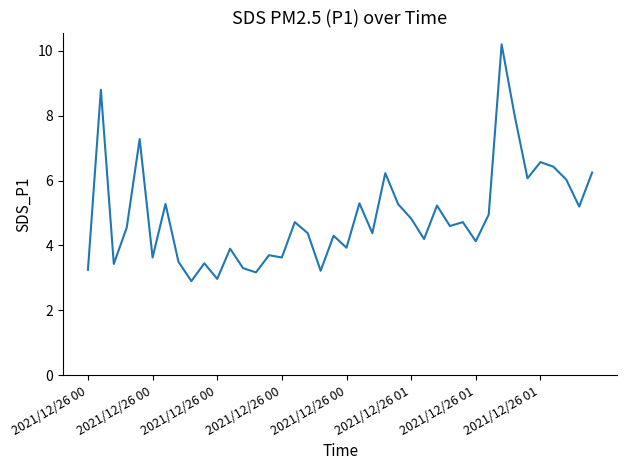

What is the minimum value shown in the chart?

2.9